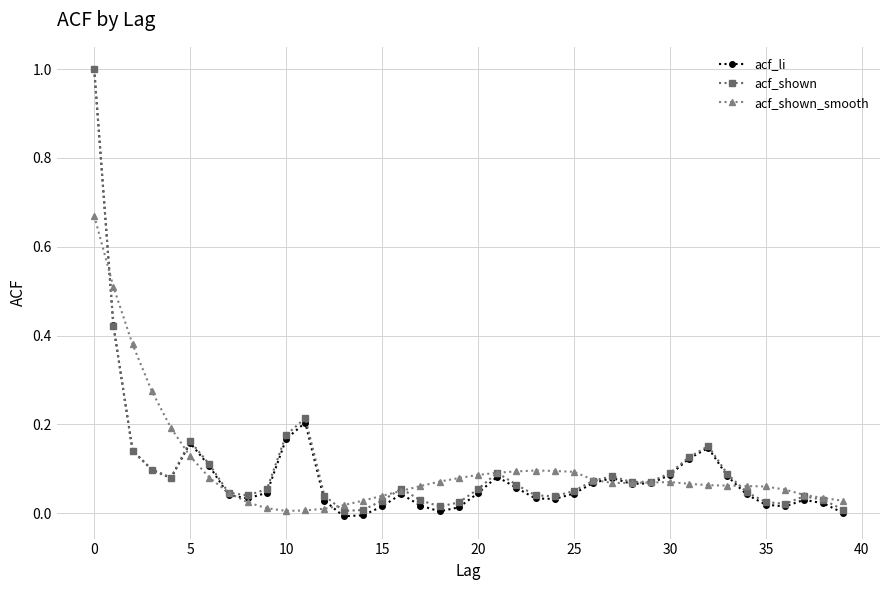

What are all the series names shown in the legend?

acf_li, acf_shown, acf_shown_smooth